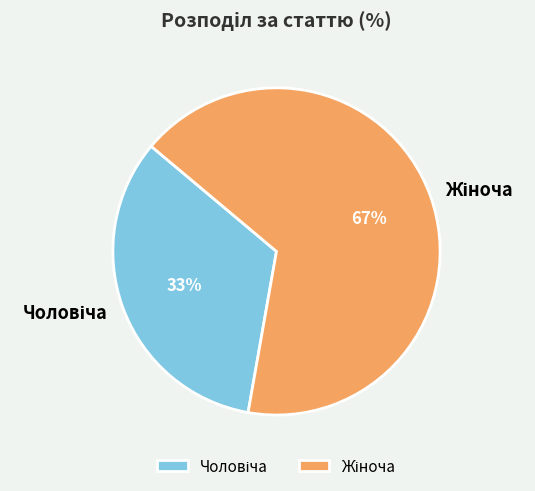

To the nearest percent, what is the average slice percentage?

50%